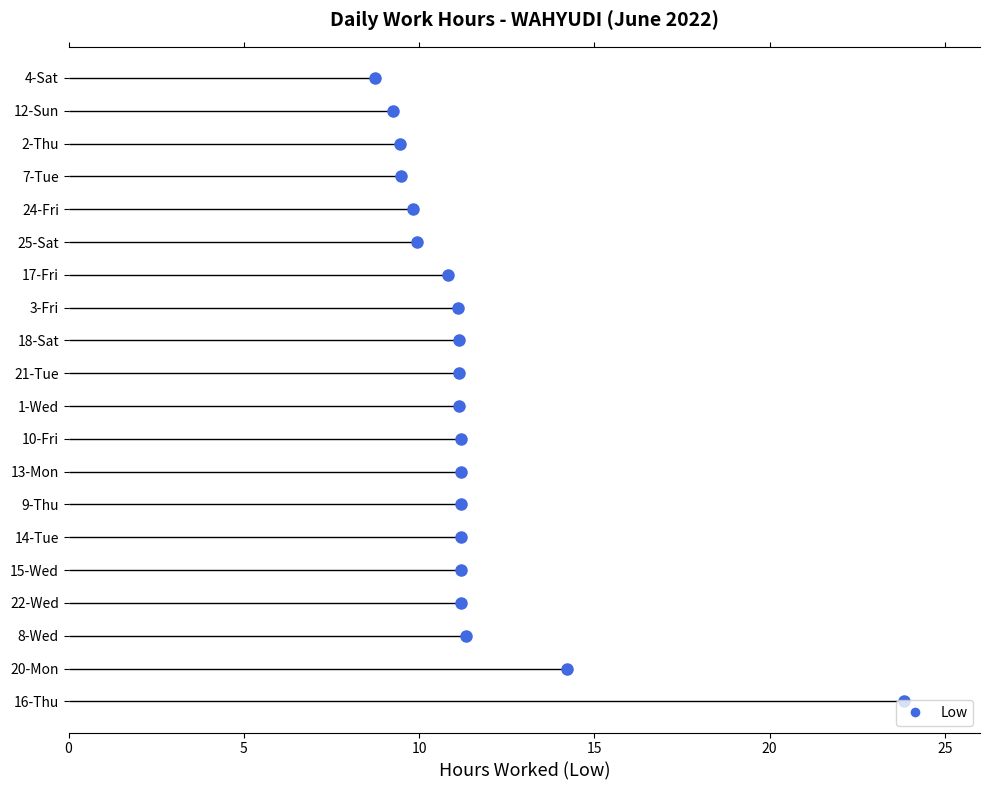

Rank the categories by value from highest to lowest.

16-Thu, 20-Mon, 8-Wed, 14-Tue, 15-Wed, 22-Wed, 9-Thu, 10-Fri, 13-Mon, 1-Wed, 18-Sat, 21-Tue, 3-Fri, 17-Fri, 25-Sat, 24-Fri, 7-Tue, 2-Thu, 12-Sun, 4-Sat